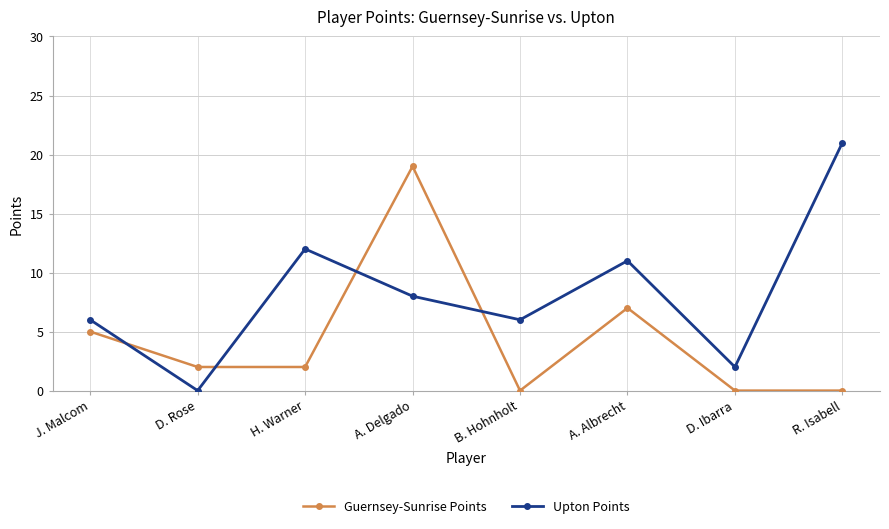

What is the maximum value for Guernsey-Sunrise Points?

19